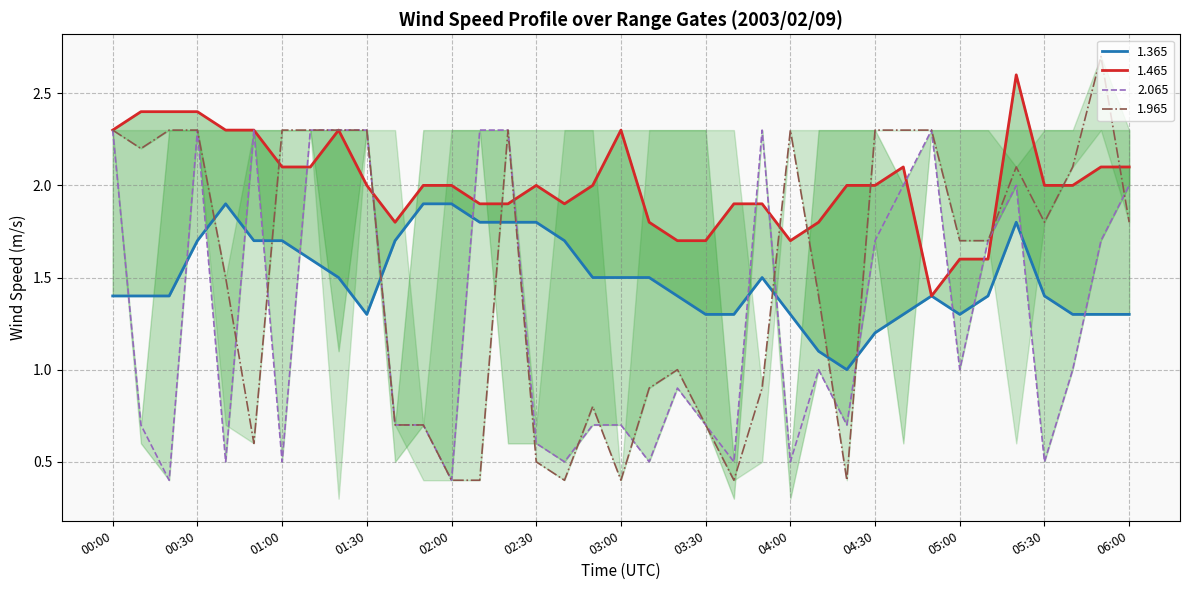

The value of 2.065 at 04:10 is 1.0. True or false?

True